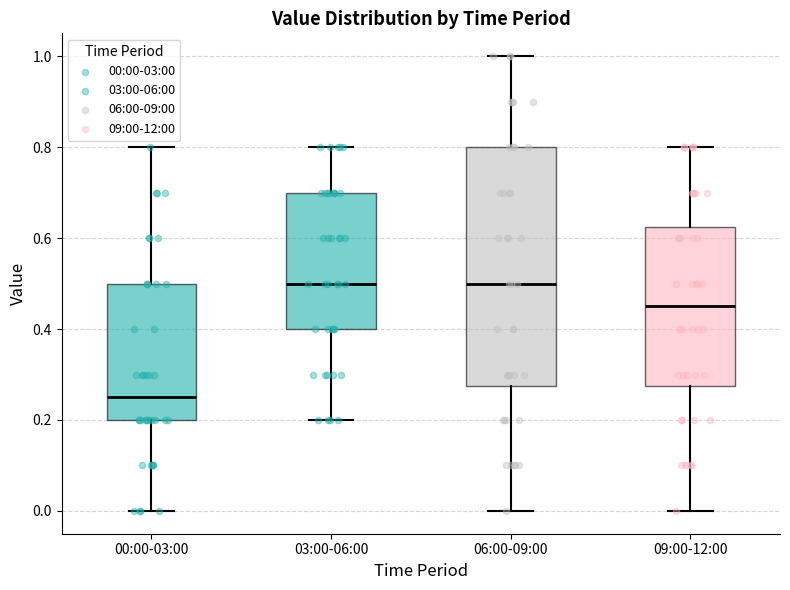

Where does the median line of the box for 06:00-09:00 sit on the y-axis? The values are not printed on the chart, so give them approximately, as read against the axis.

0.50